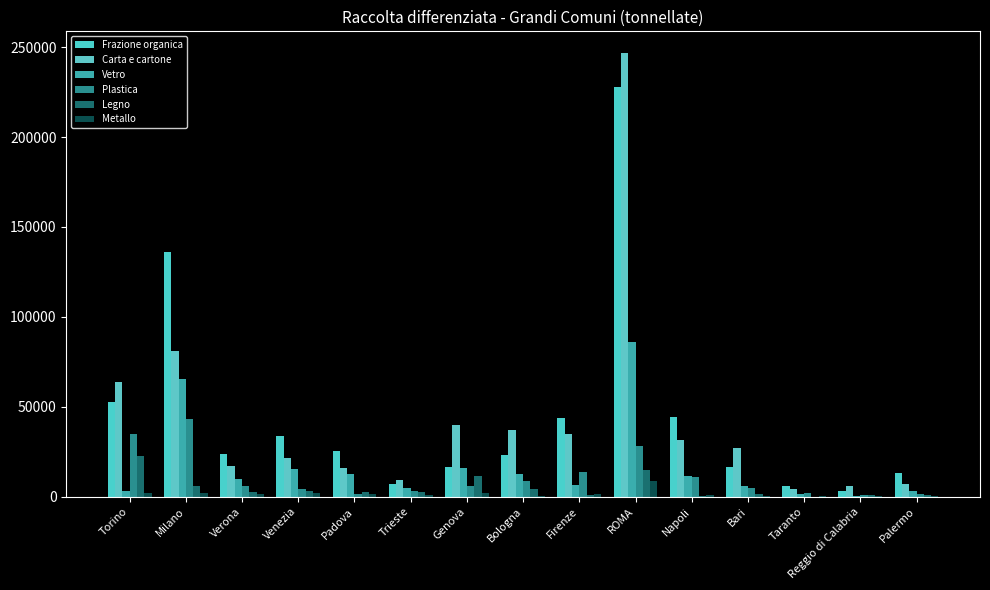

What is the sum of the Frazione organica values at Firenze and Trieste?

50408.5